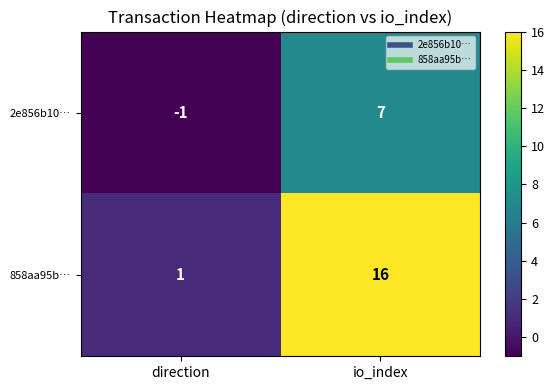

How many data points in 858aa95b… are less than 16?

1